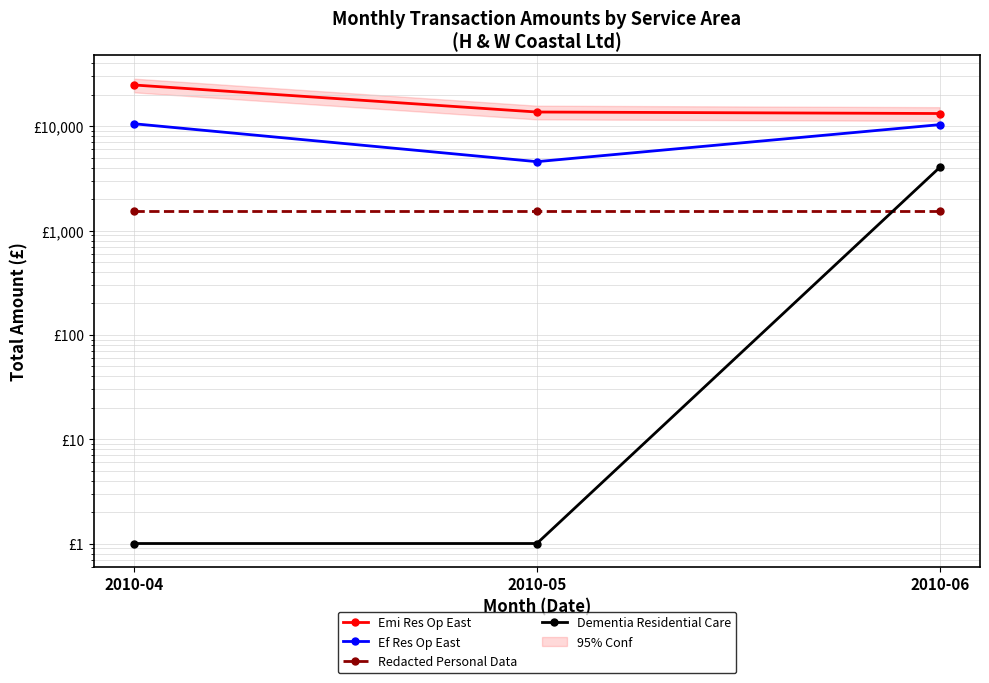

How many lines are shown in the chart?

4